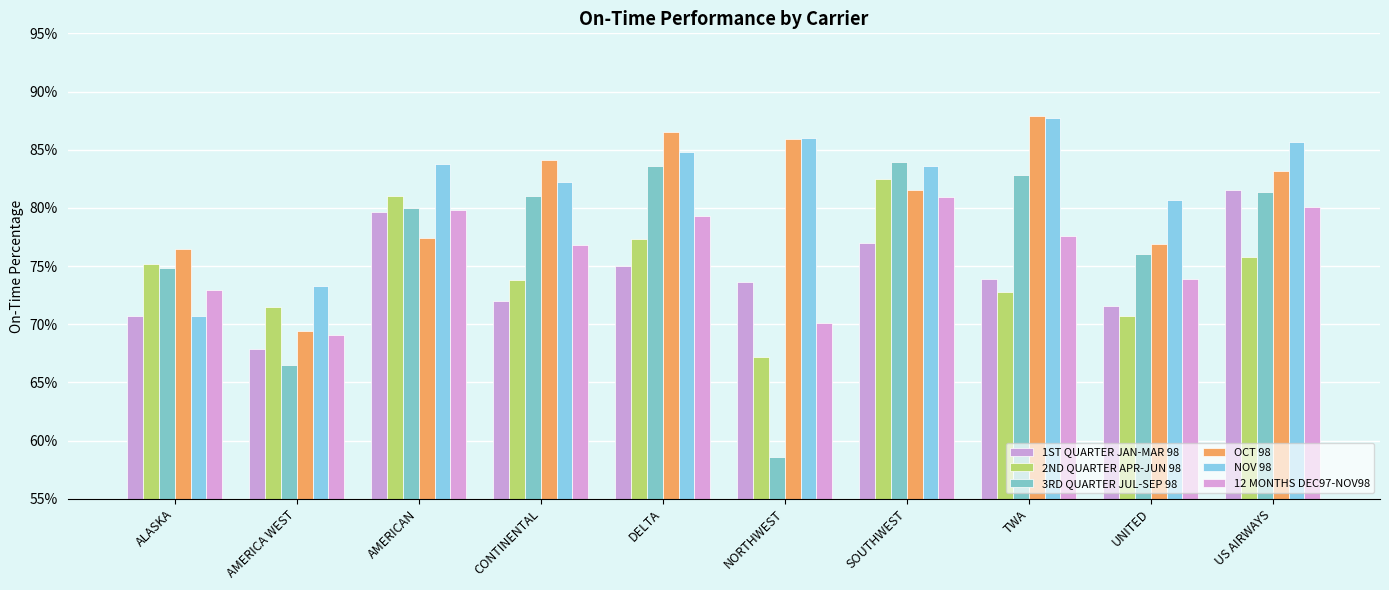

What is the maximum value shown in the chart?

87.9